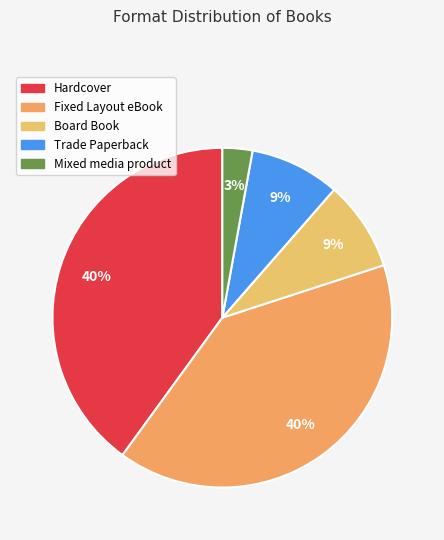

Approximately how many times larger is the value at Hardcover compared to Mixed media product?

14.0